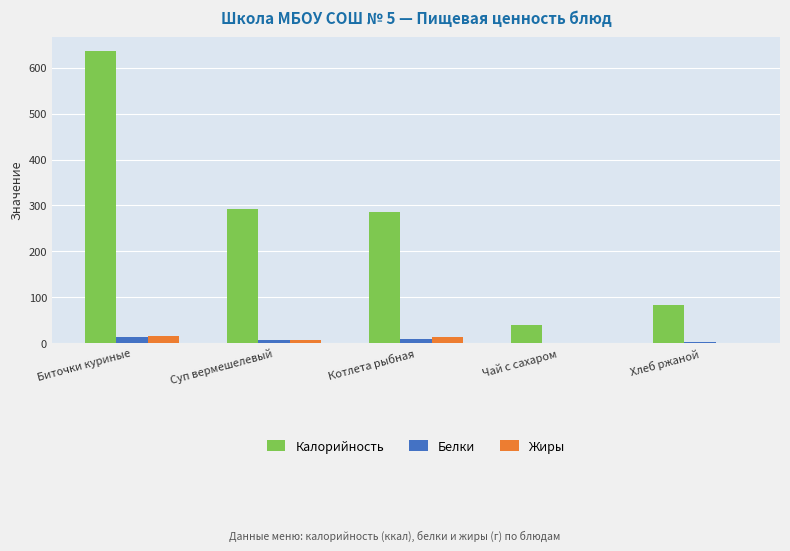

What is the sum of the Калорийность values at Суп вермешелевый and Биточки куриные?

929.0